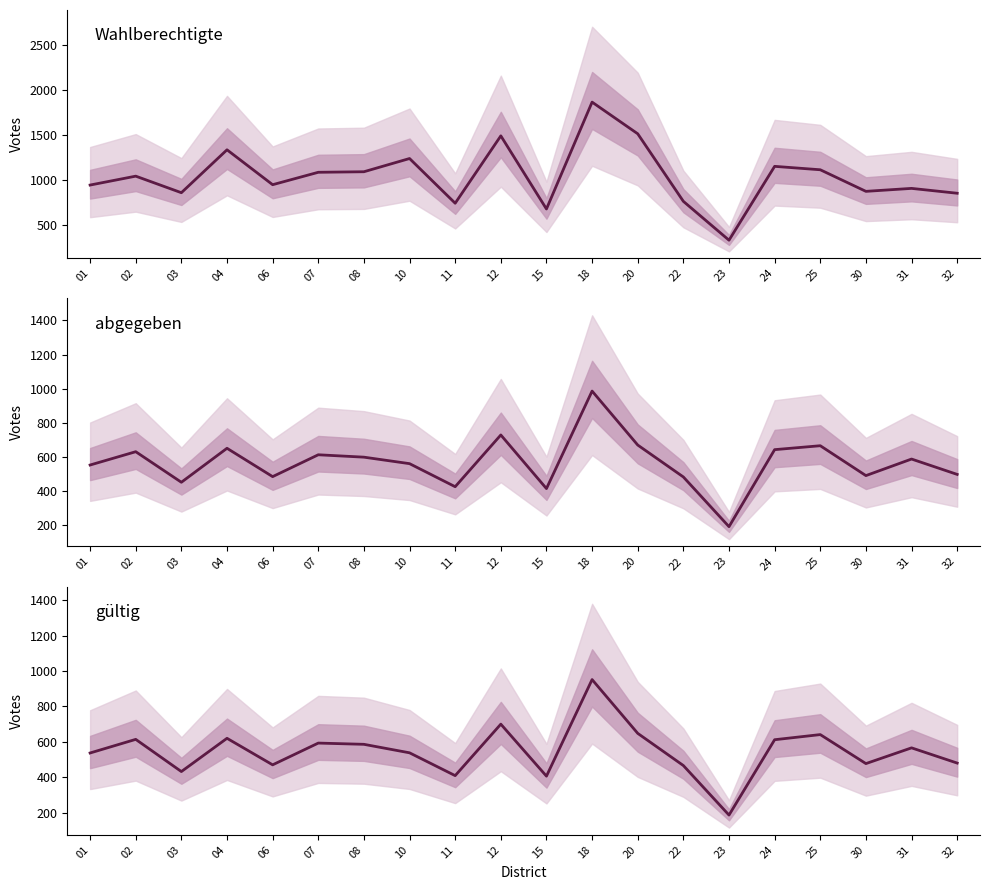

Between 12 and 18, which is larger?

18